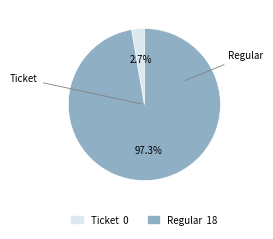

Which slice represents more than half of the pie?

Regular